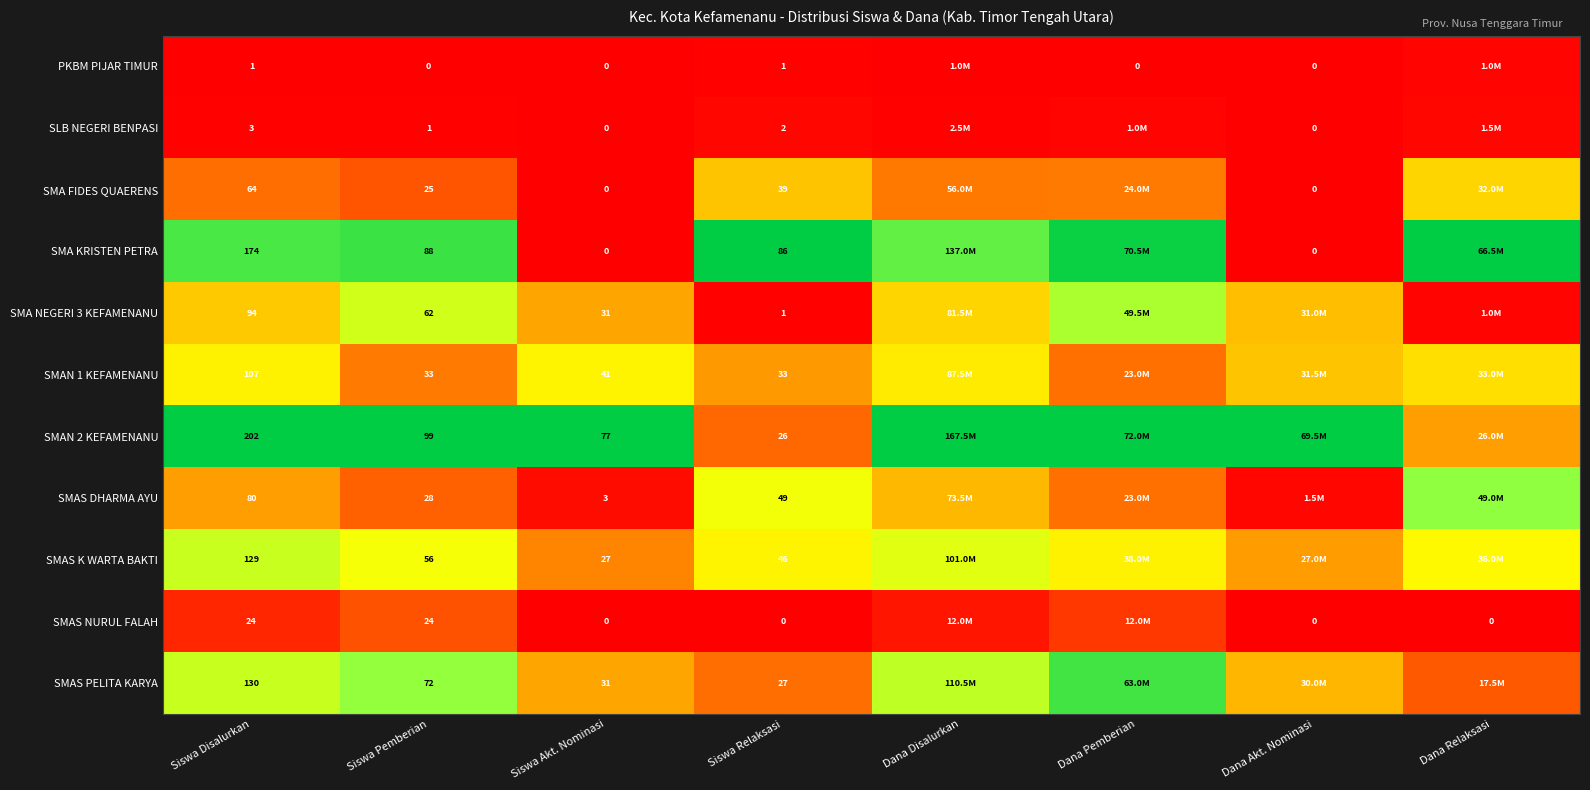

At how many categories does at least one series exceed 0?

8